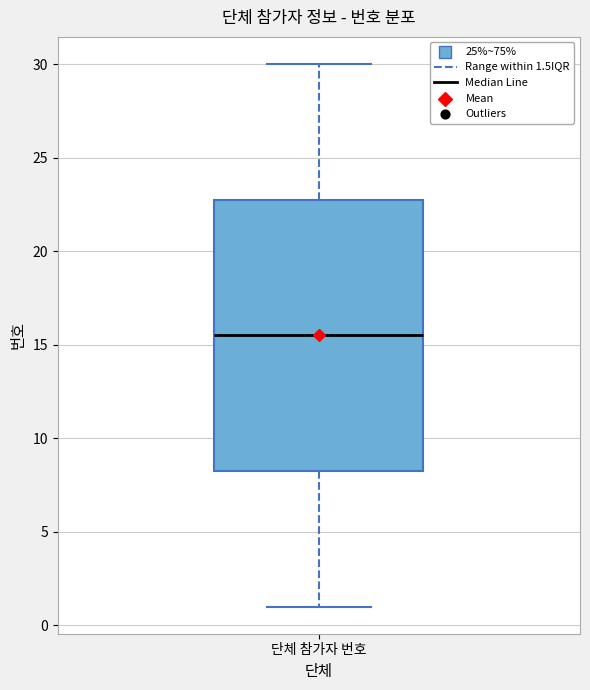

Transcribe this box plot: give where the median line is, the range the box spans, and where the two whiskers end, as read against the y-axis. The values are not printed on the chart, so give them approximately, as read against the axis.

median 15.5, box 8.5 to 23.0, whiskers 1.0 to 30.0